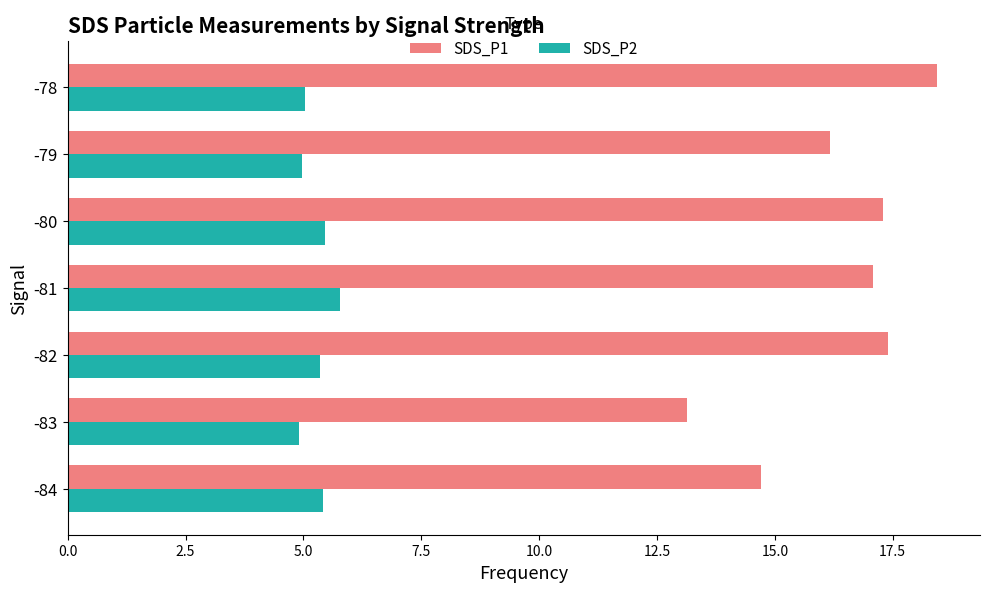

What is the difference between the maximum and second lowest values in the SDS_P2 series?

0.8